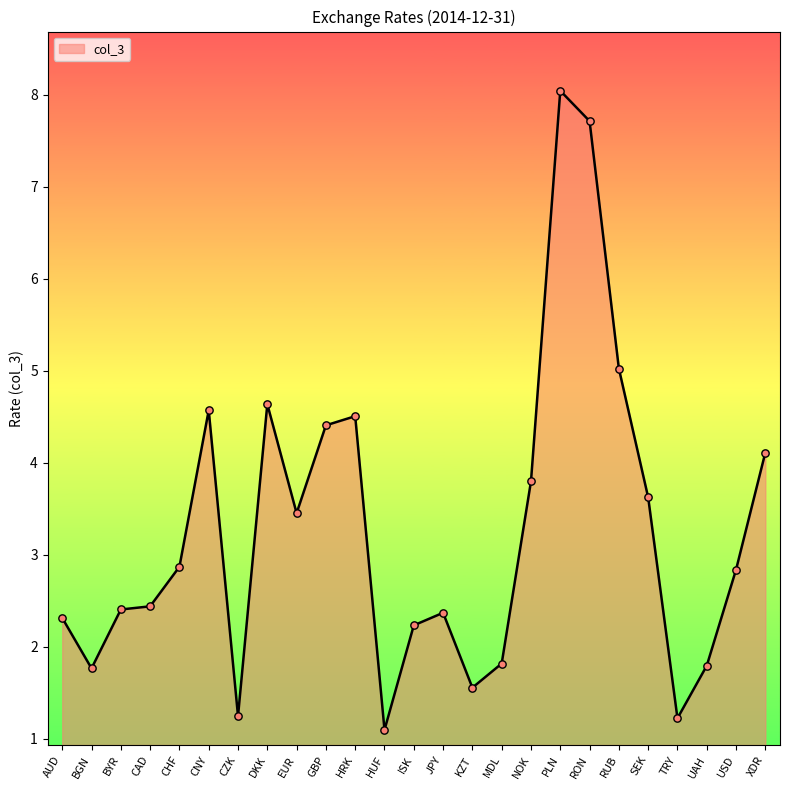

Approximately how many times larger is the value at CHF compared to CZK?

2.3